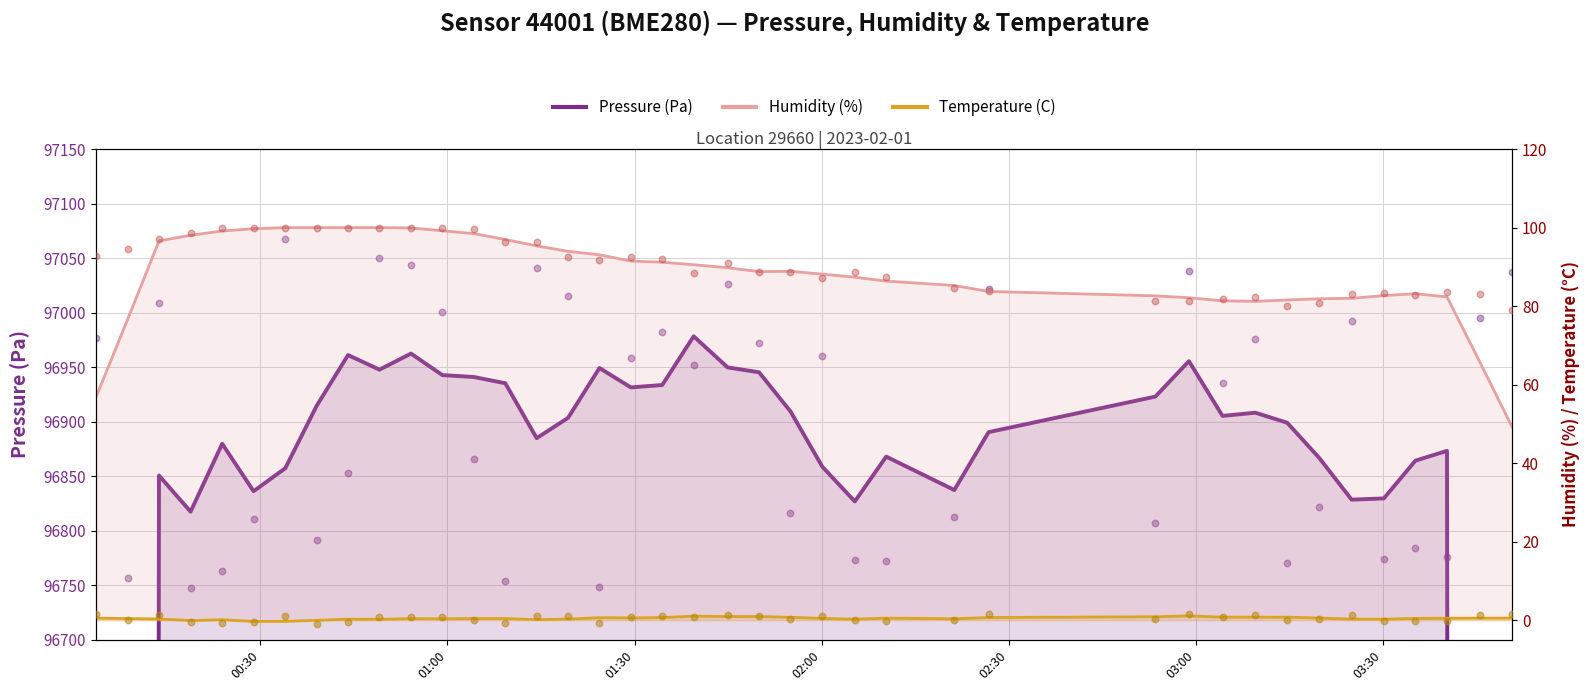

Is the value of Pressure (Pa) at 00:30 greater than the value of Temperature (C) at 23?

Yes